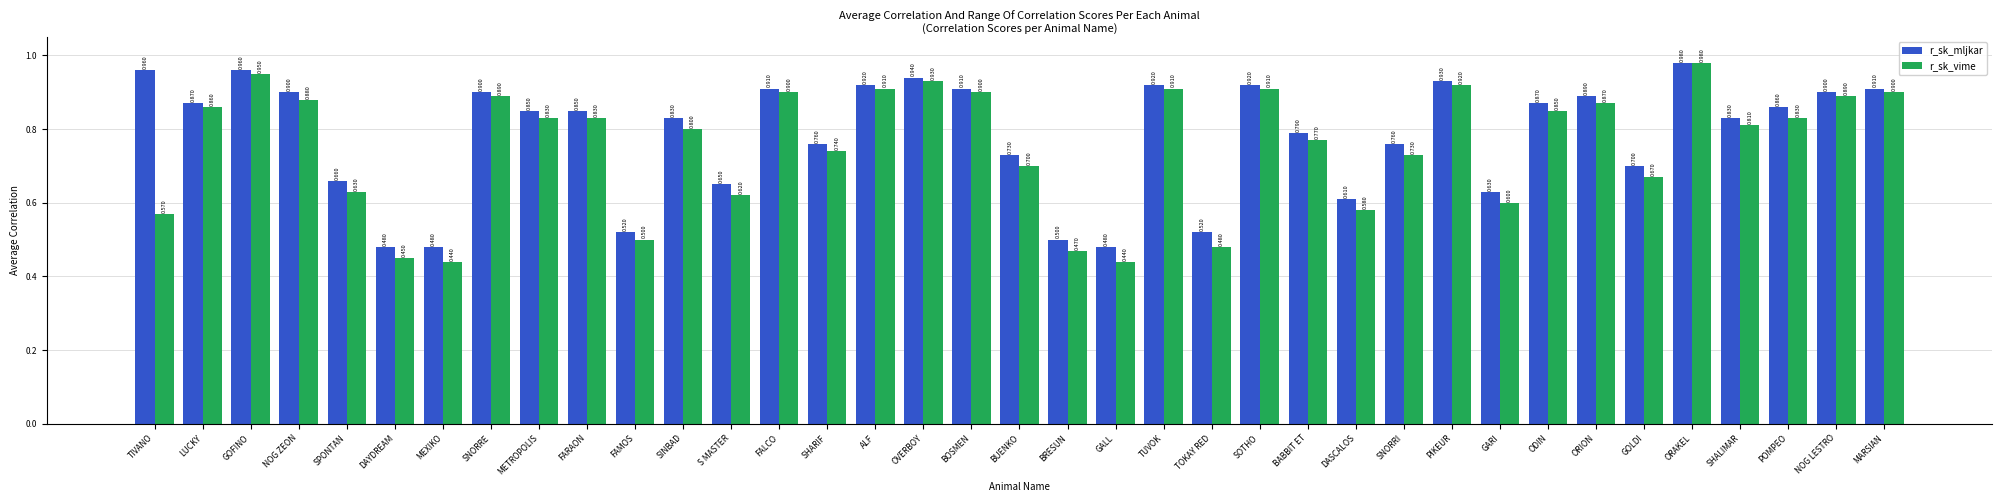

Is it true that r_sk_mljkar equals 1.3 at SINBAD?

False